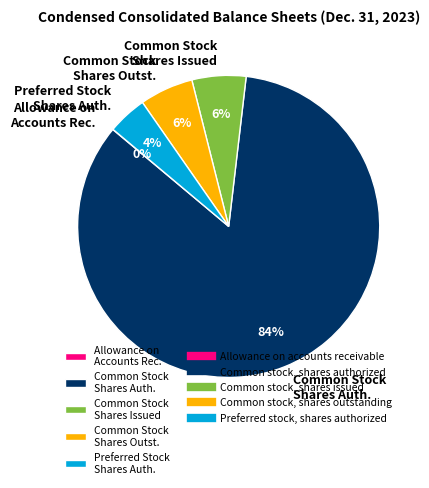

To the nearest percent, what is the combined percentage of Common Stock Shares Outst. and Common Stock Shares Issued?

12%